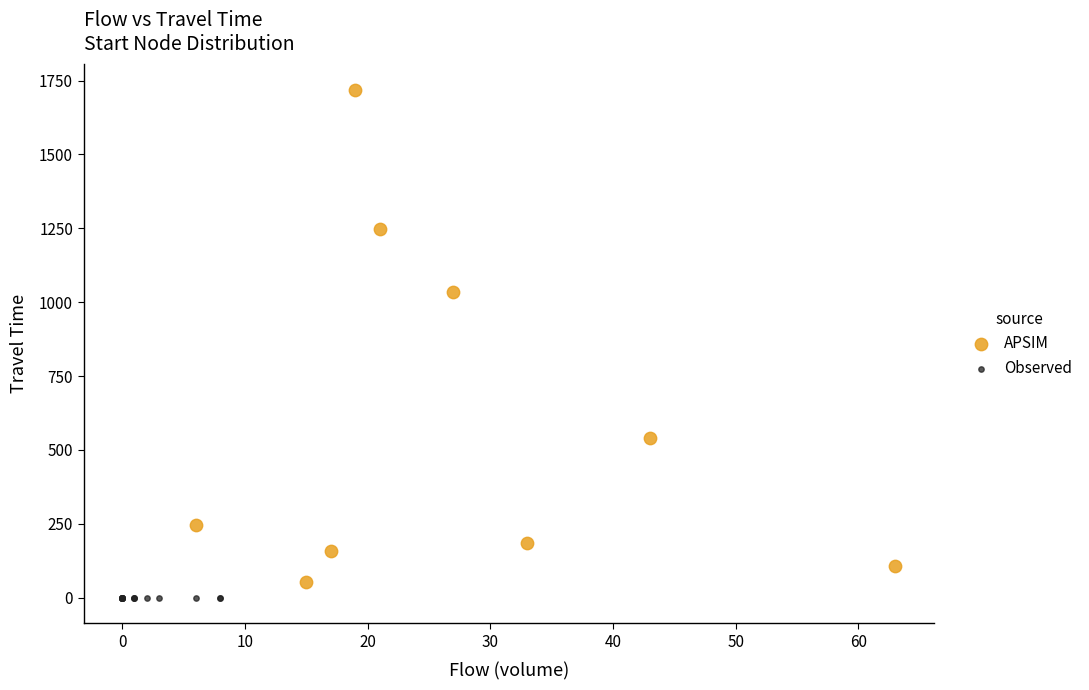

Which series contains the highest Y value?

APSIM